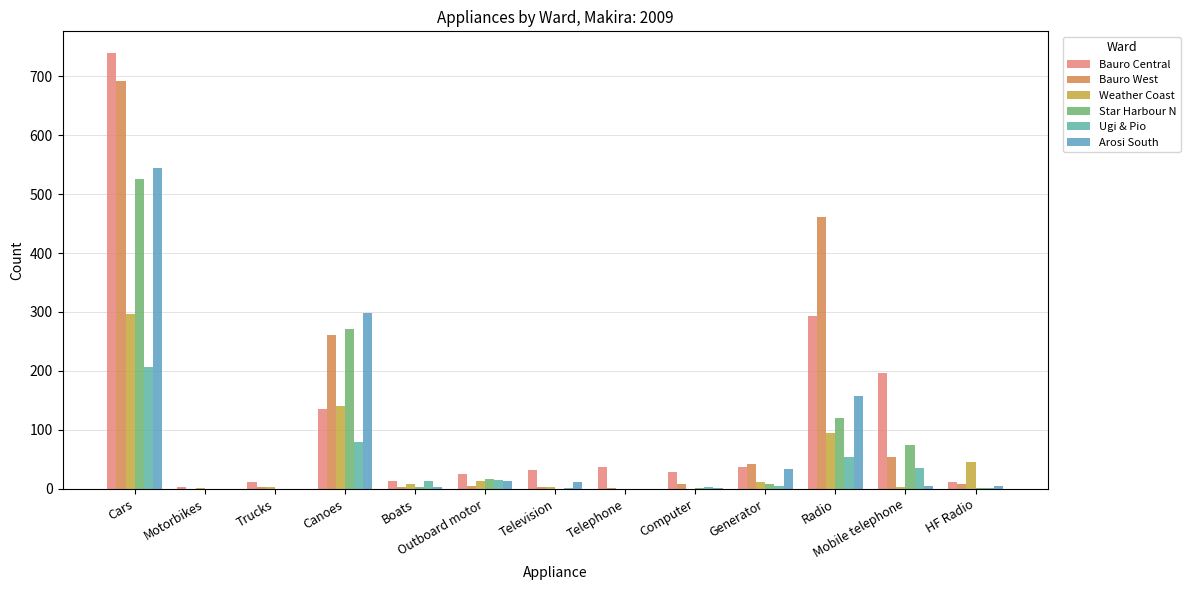

How many categories are shown in the chart?

13